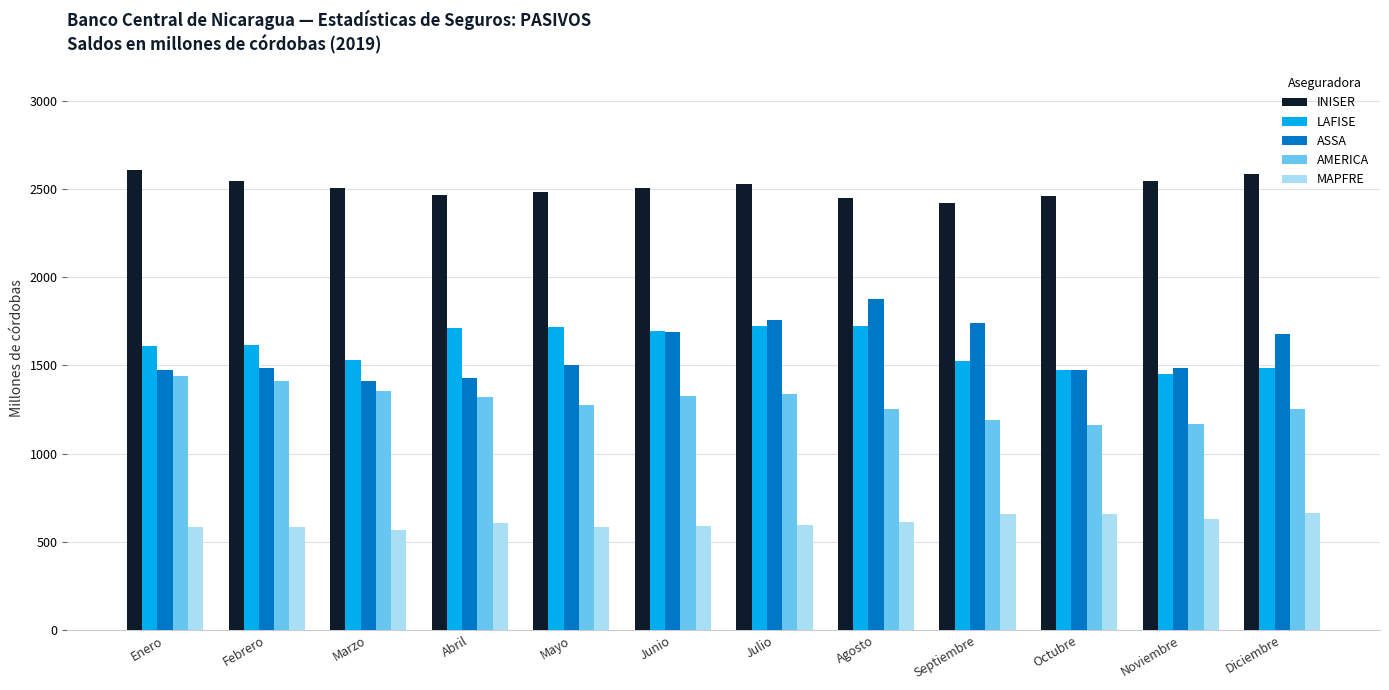

What is the difference between the maximum and minimum values in the MAPFRE series?

98.6